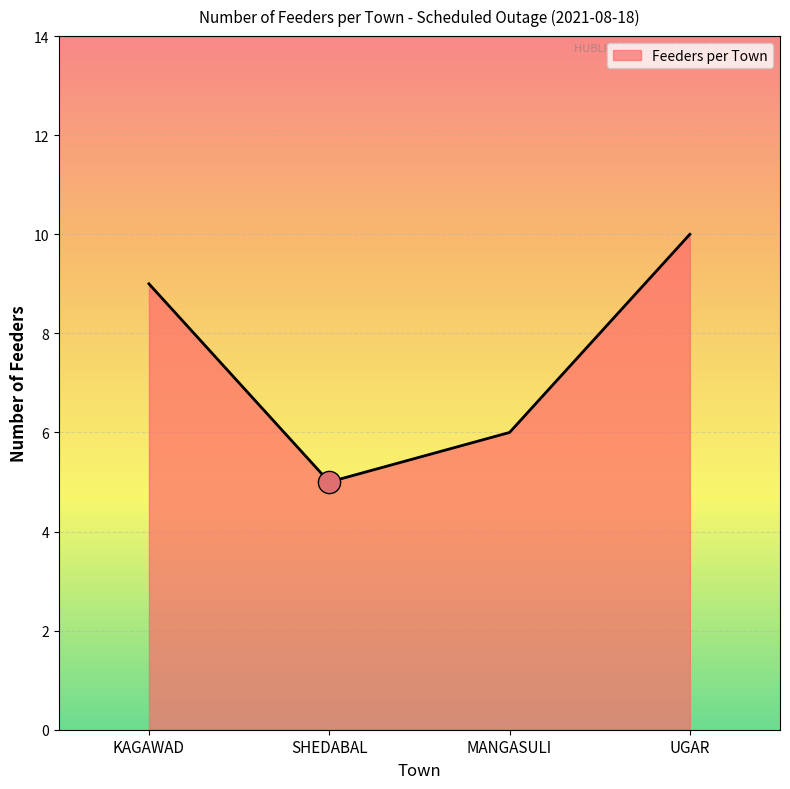

Reading left to right, extract all data points from this chart.

9	5	6	10